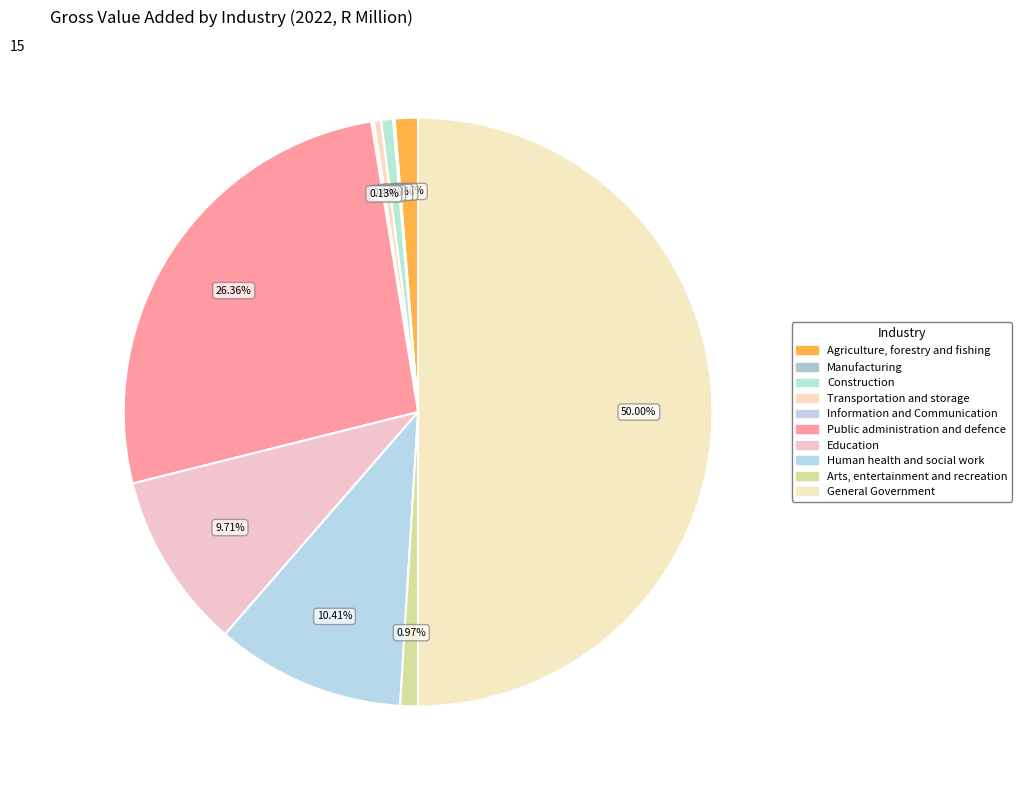

The Arts, entertainment and recreation slice represents 11% of the pie. True or false?

False